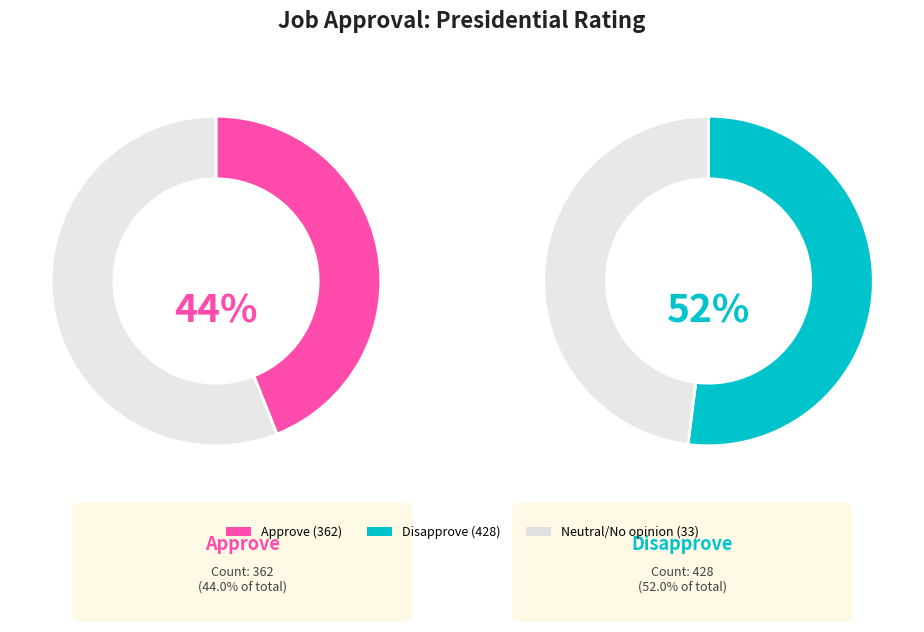

Is the sum of Disapprove and Approve greater than half?

Yes